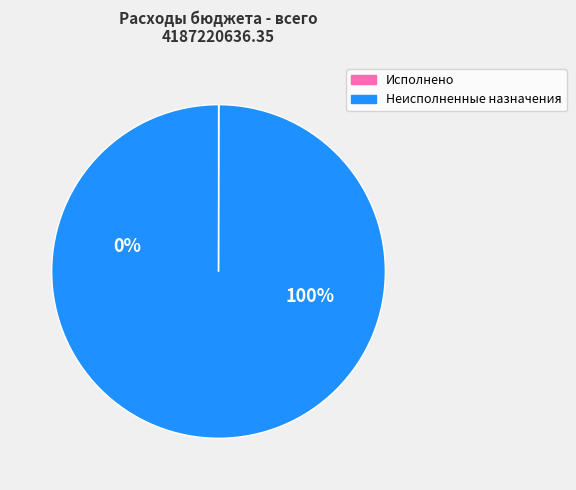

Which category has the biggest portion of the pie?

Неисполненные назначения